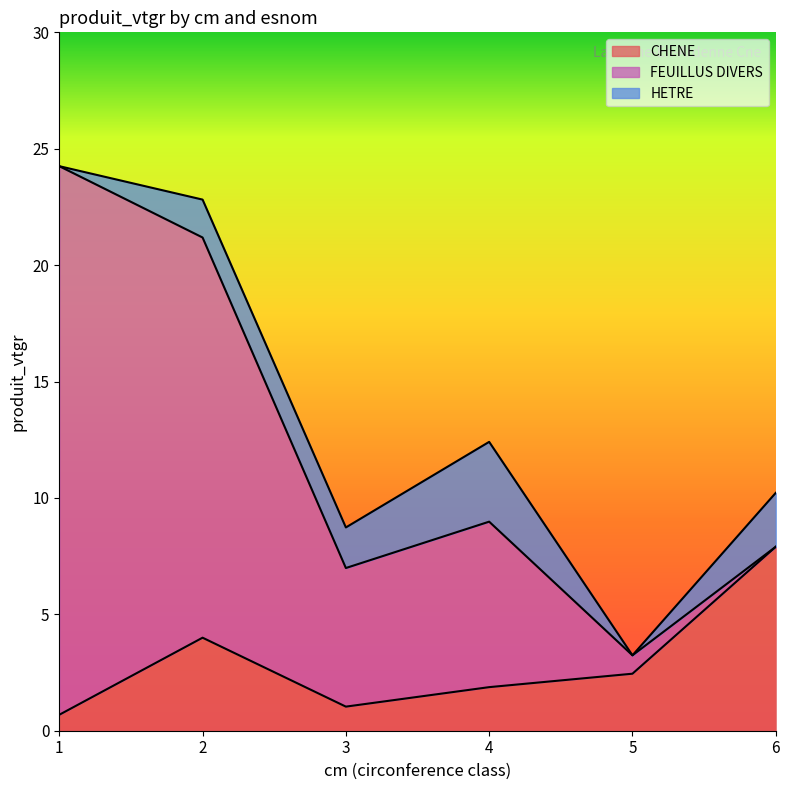

How many data points does each series have?

6